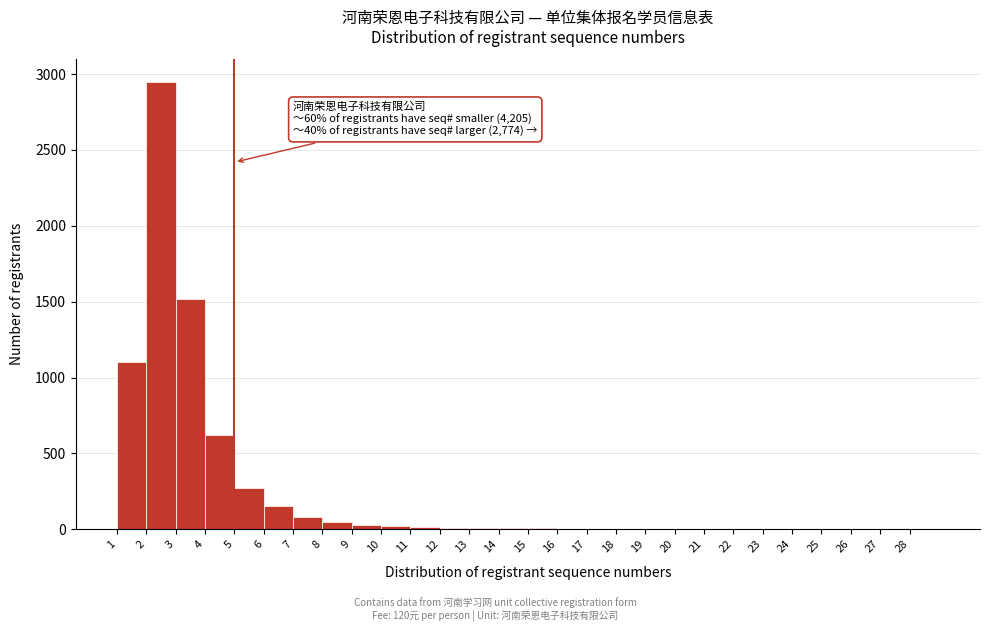

Over which range of the x-axis is the bar tallest?

2 to 3